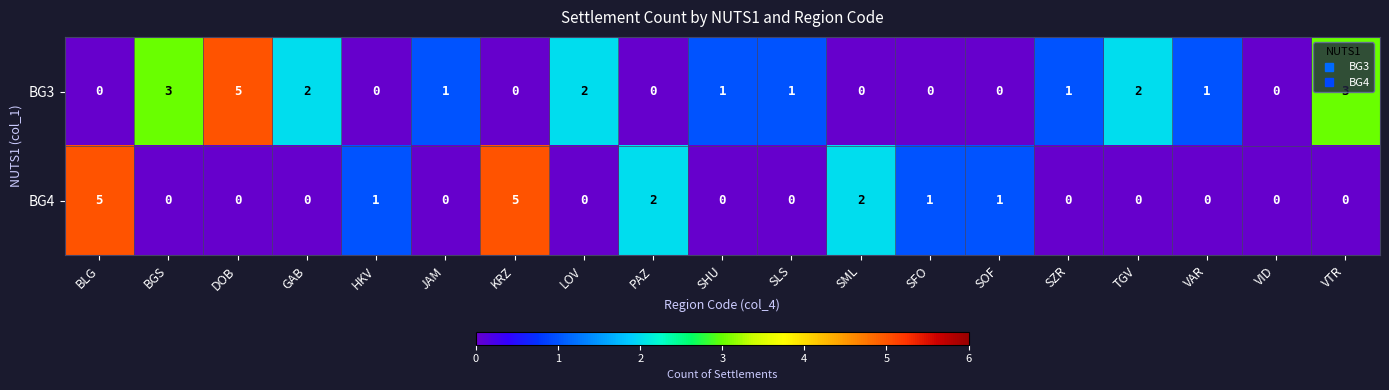

True or false: BG4 has a value of 5 at BLG.

True